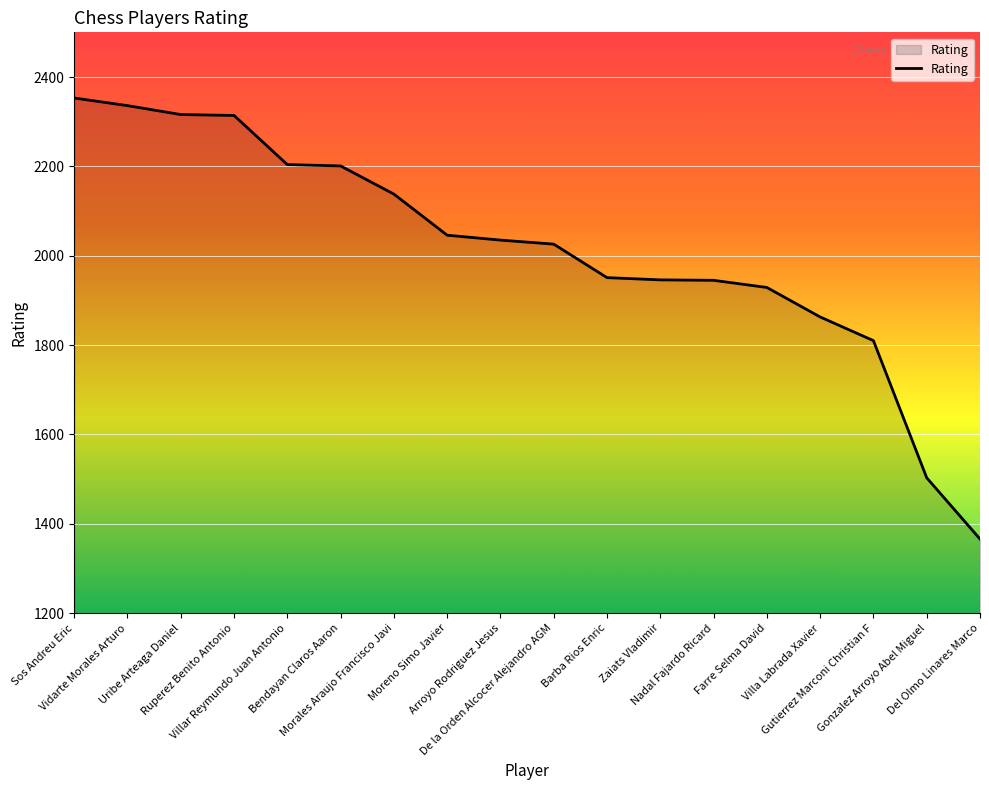

What is the sum of all values?

36282